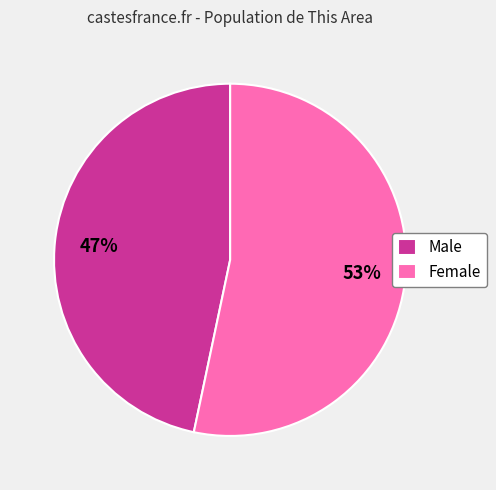

The Male slice represents 47% of the pie. True or false?

True